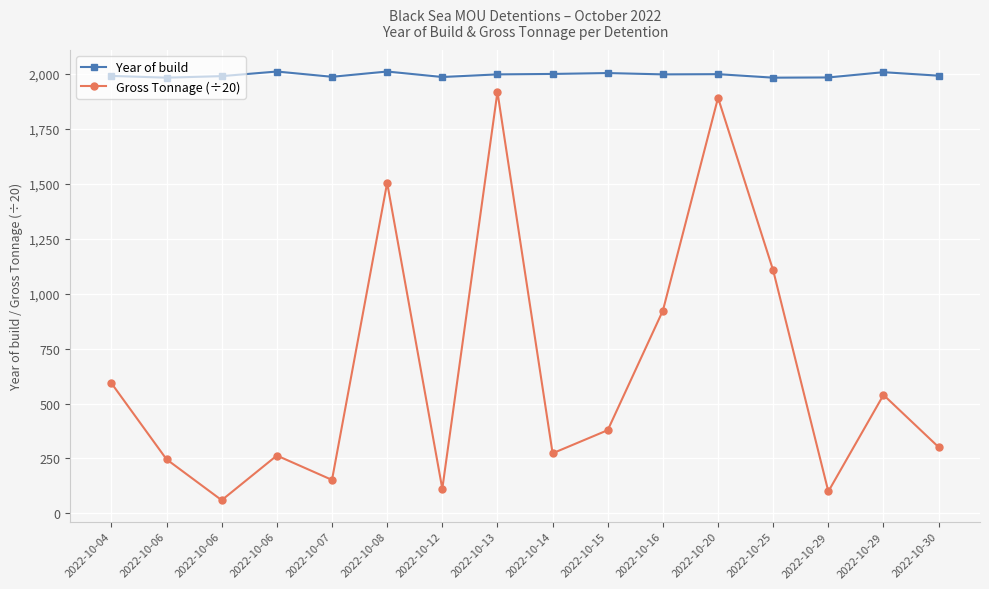

What is the value of the Gross Tonnage (÷20) point at the 4th from the left?

246.1